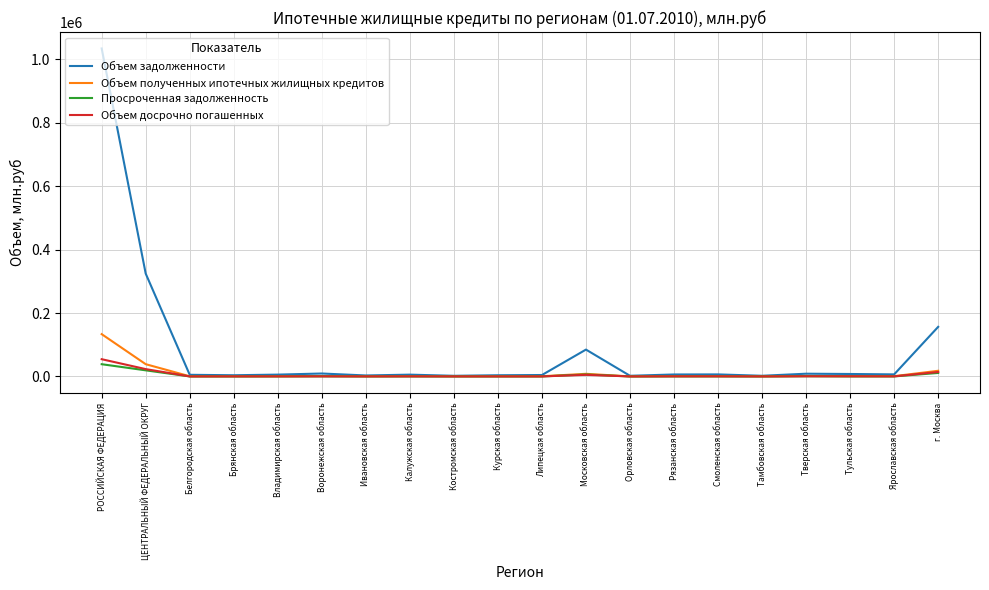

Which category has the highest value in the Объем досрочно погашенных series?

РОССИЙСКАЯ ФЕДЕРАЦИЯ